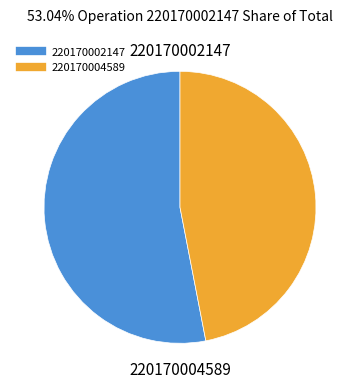

Which slice is the largest?

220170002147